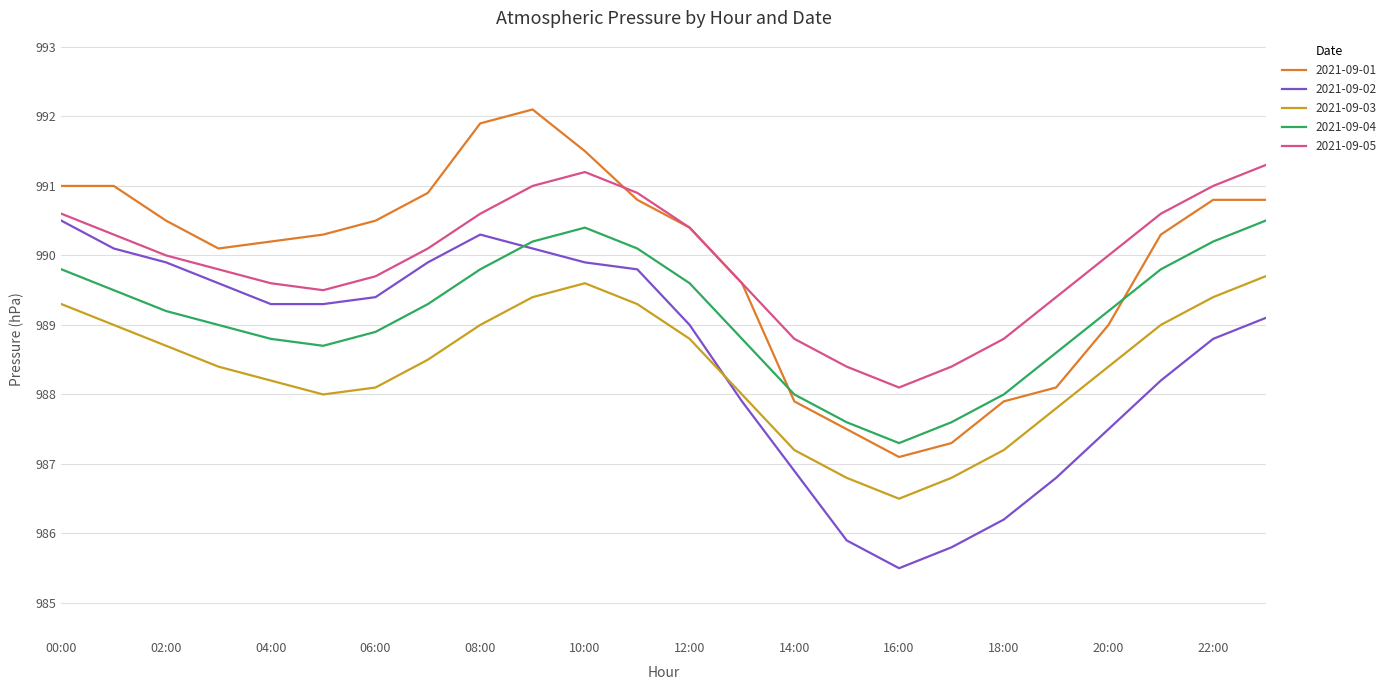

What is the lowest value of the 2021-09-03 series?

986.5